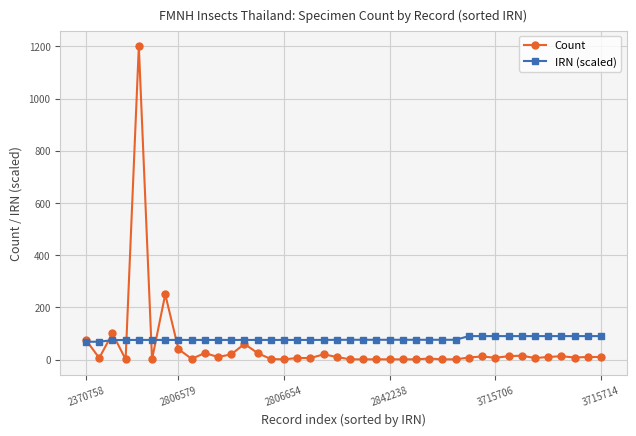

Which series has the largest total across all categories?

IRN (scaled)